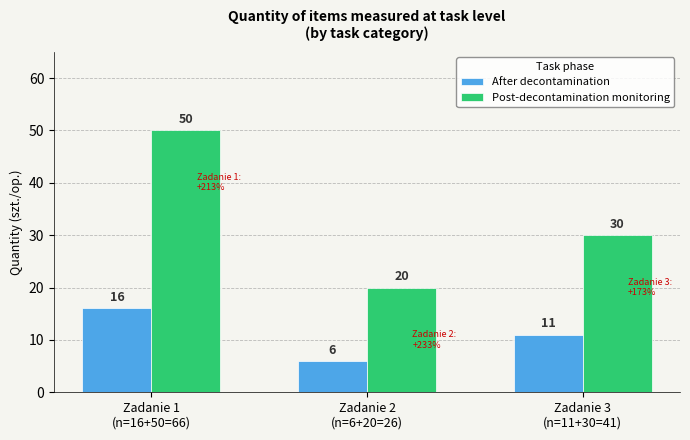

At which category is the sum across all series the highest?

Zadanie 1
(n=16+50=66)